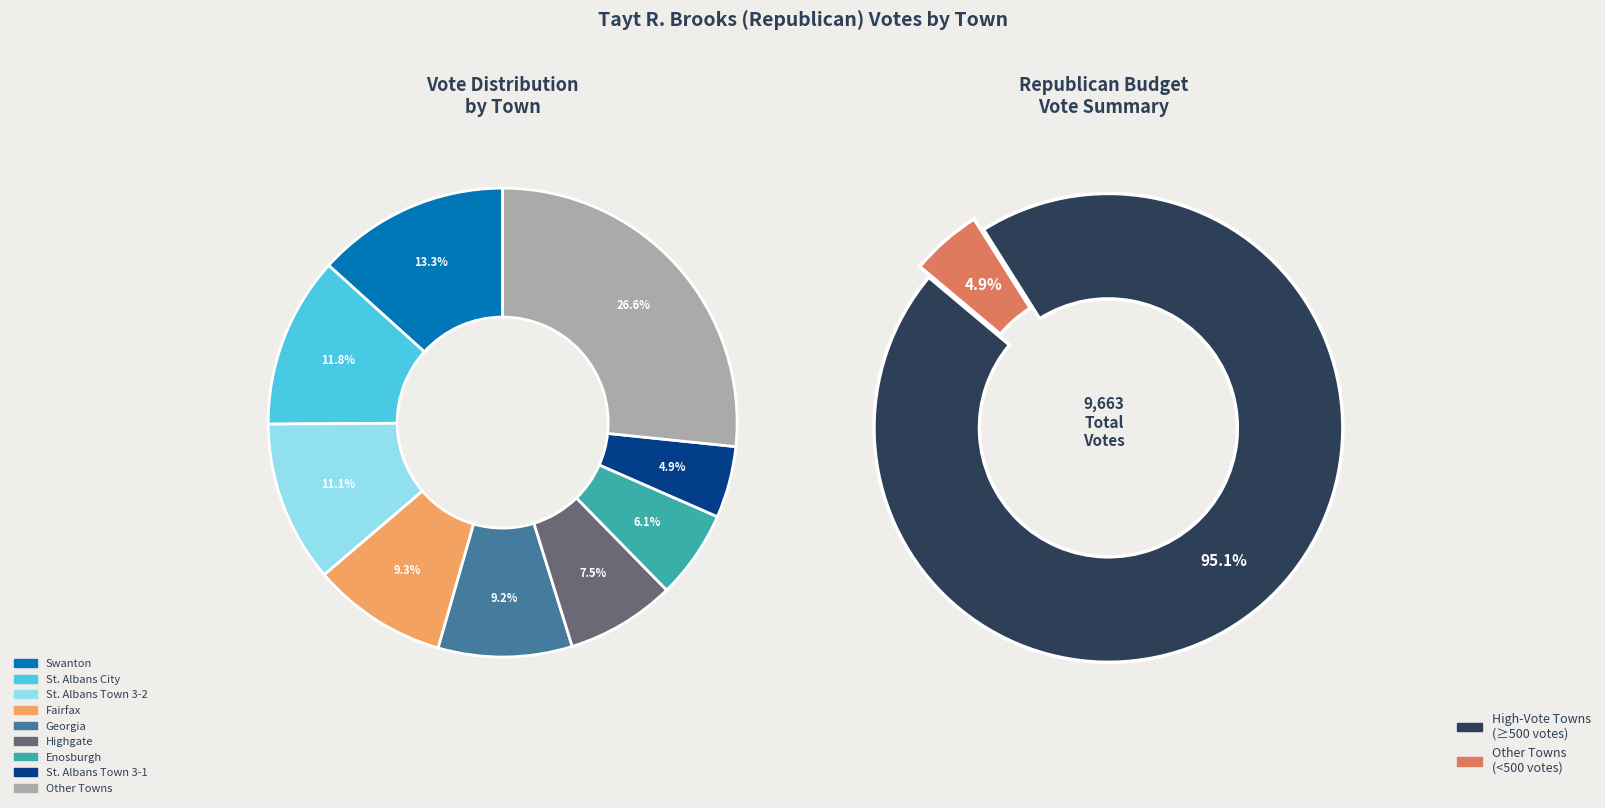

Which has a higher value, Highgate or Enosburgh?

Highgate